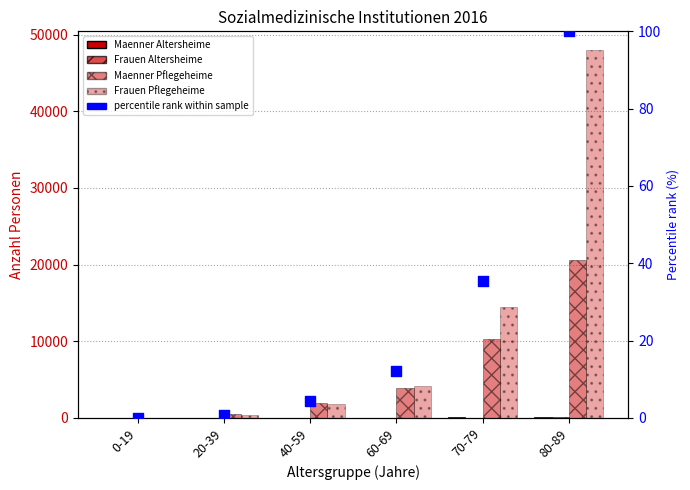

Which series contains the lowest Y value?

Maenner Altersheime